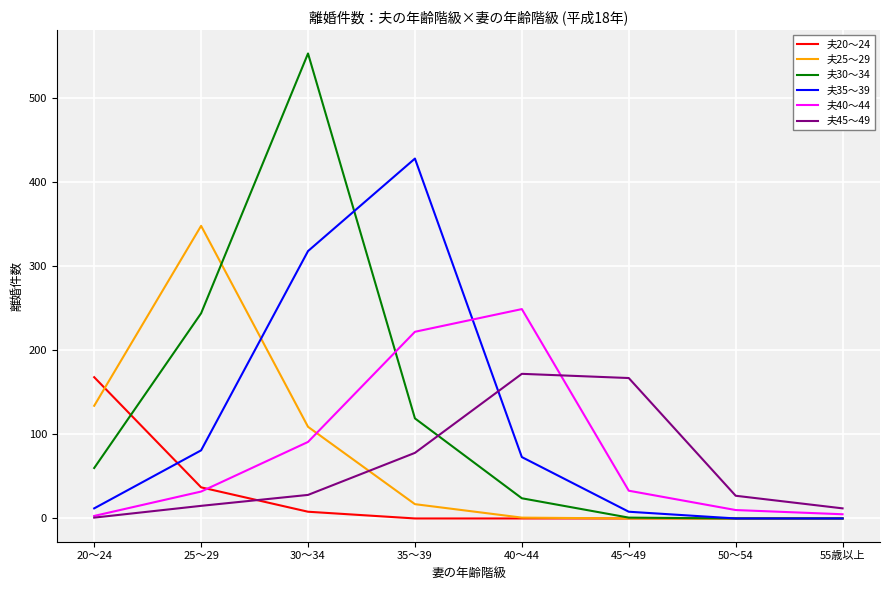

How many intersections are there between 夫45～49 and 夫20～24?

1